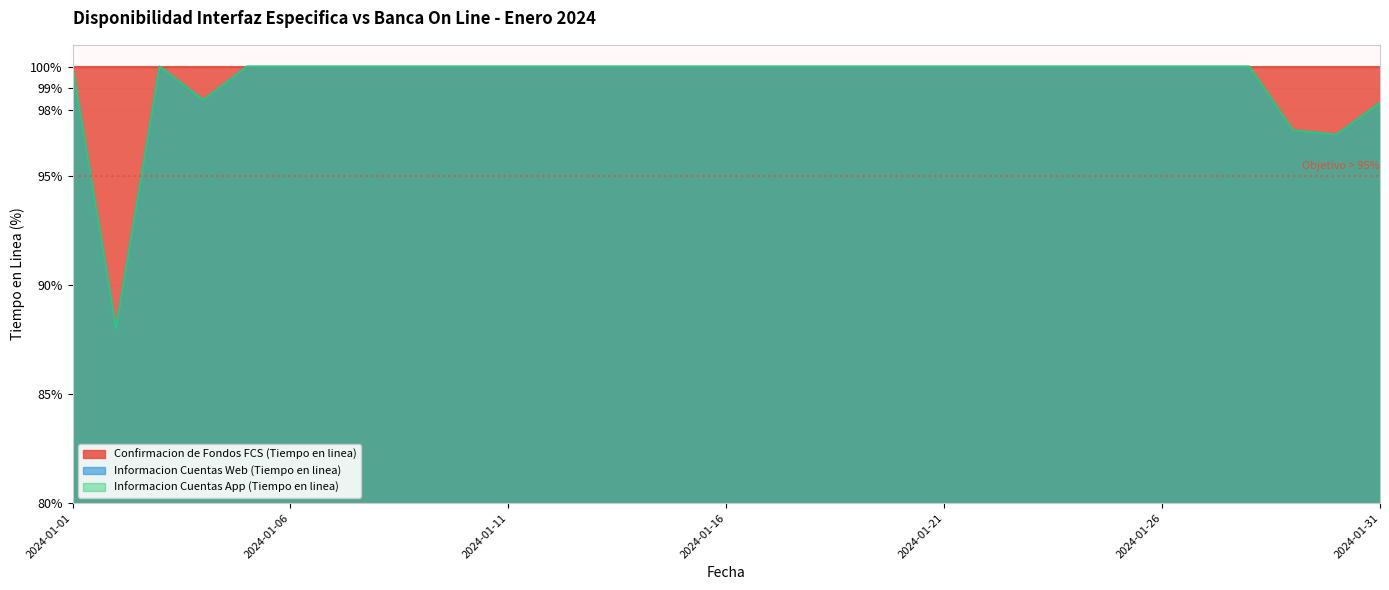

What value does the Informacion Cuentas App (Tiempo en linea) series have at 2024-01-01?

100.0